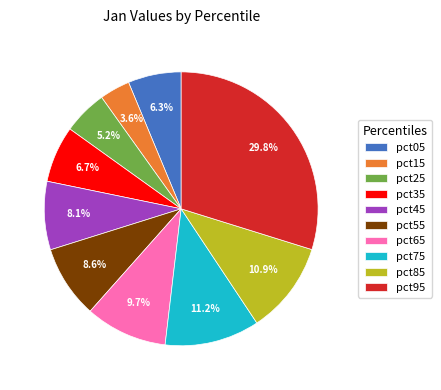

To the nearest percent, what is the average slice percentage?

10%